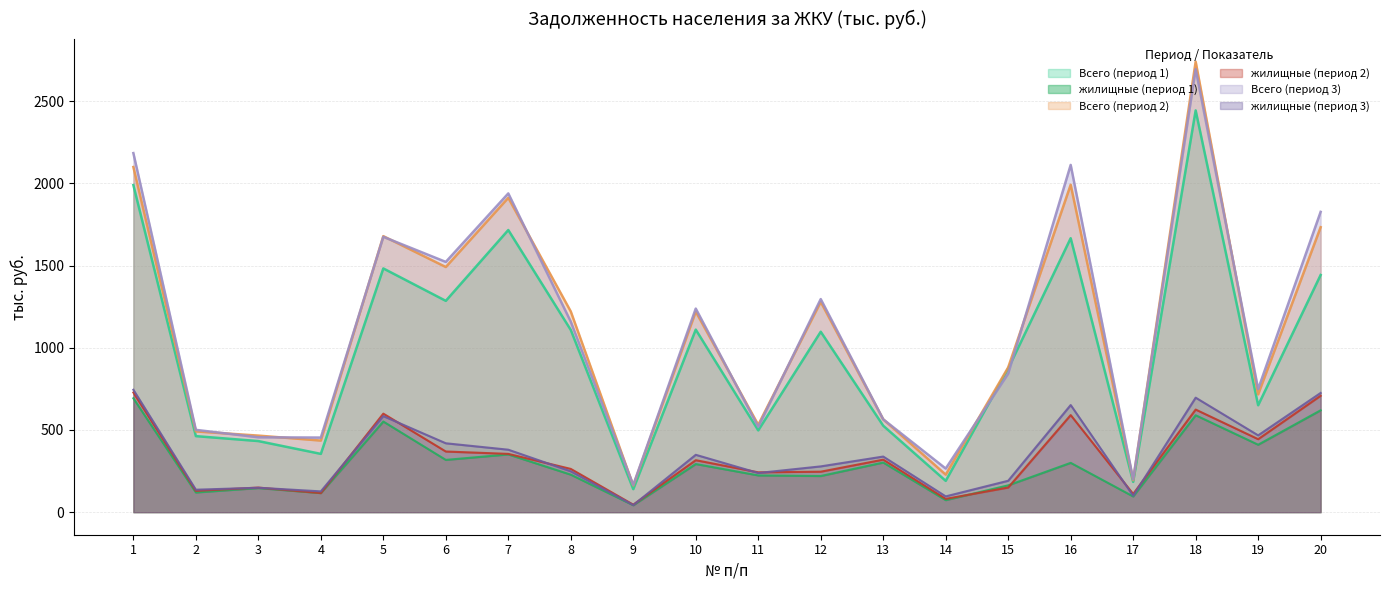

What is the greatest value displayed?

2739.7